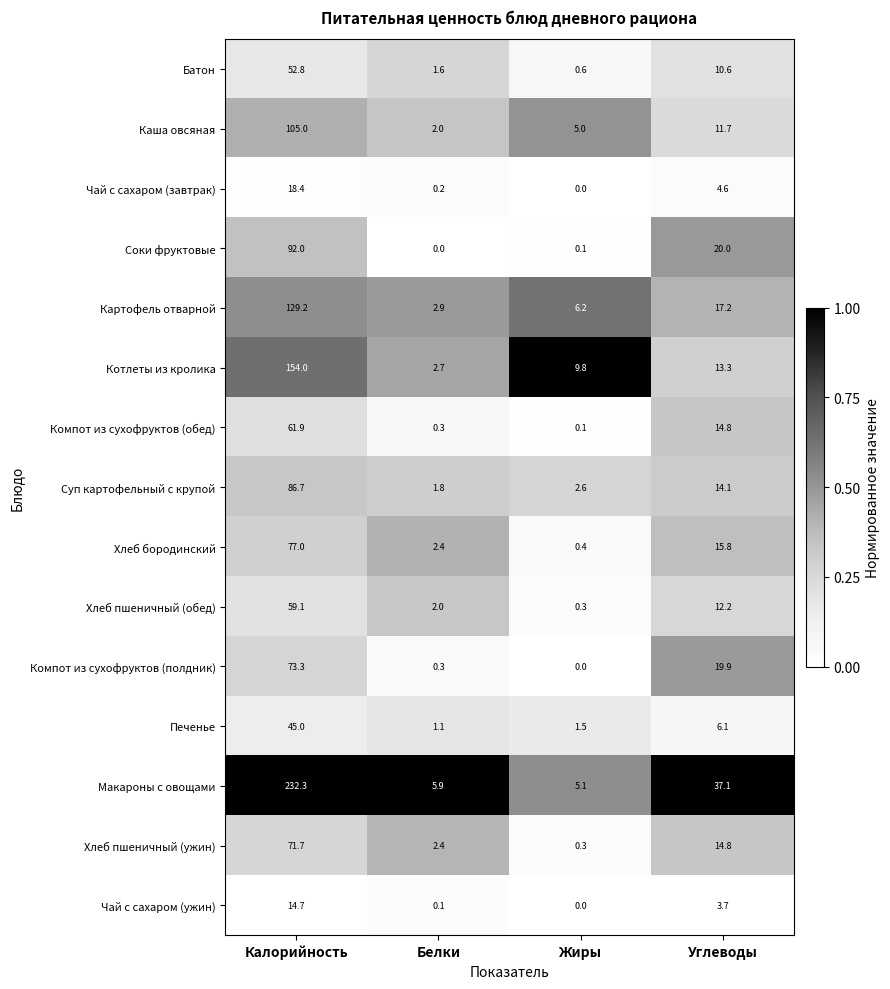

How many series are shown in this chart?

15